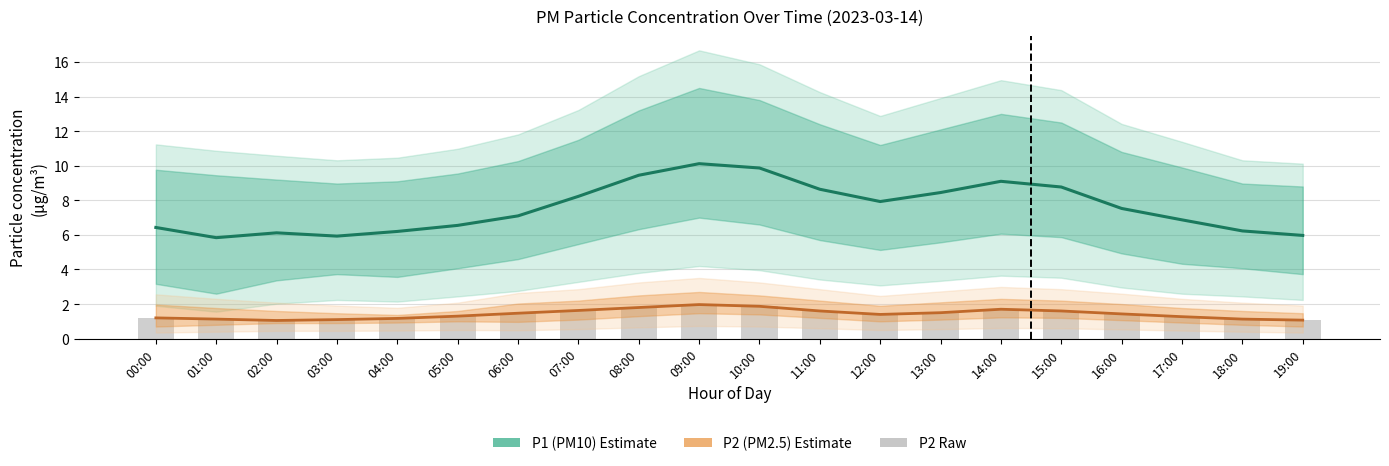

What is the difference between the second highest and minimum values in the P2 estimate series?

0.8